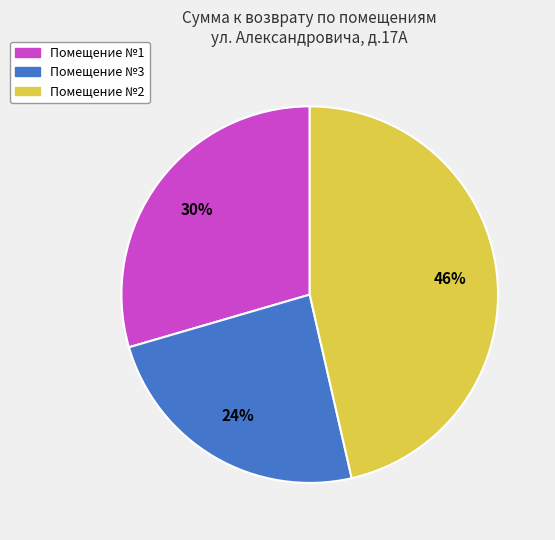

To the nearest percent, what is the difference between the largest and smallest slice percentages?

22%